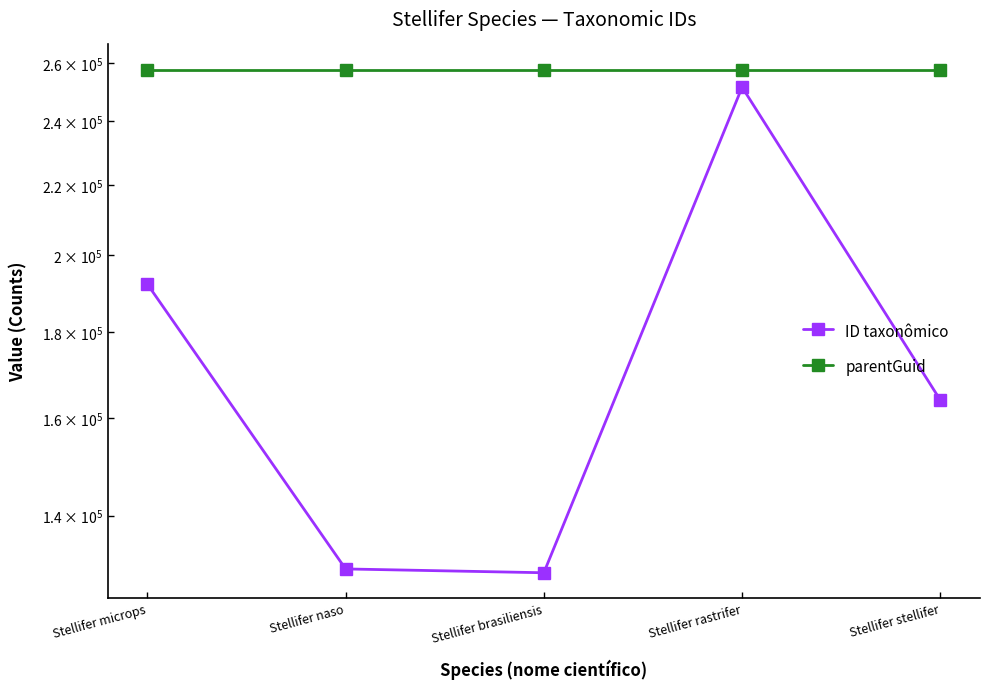

What is the total value across all series at Stellifer stellifer?

421588